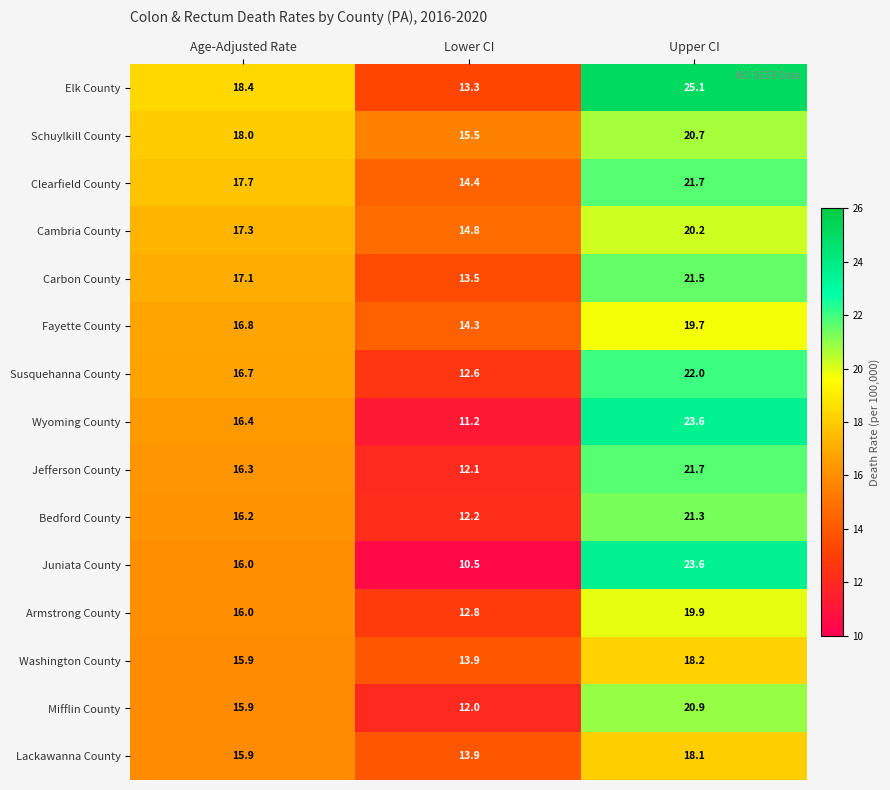

At which label is Elk County closest to 19?

Age-Adjusted Rate